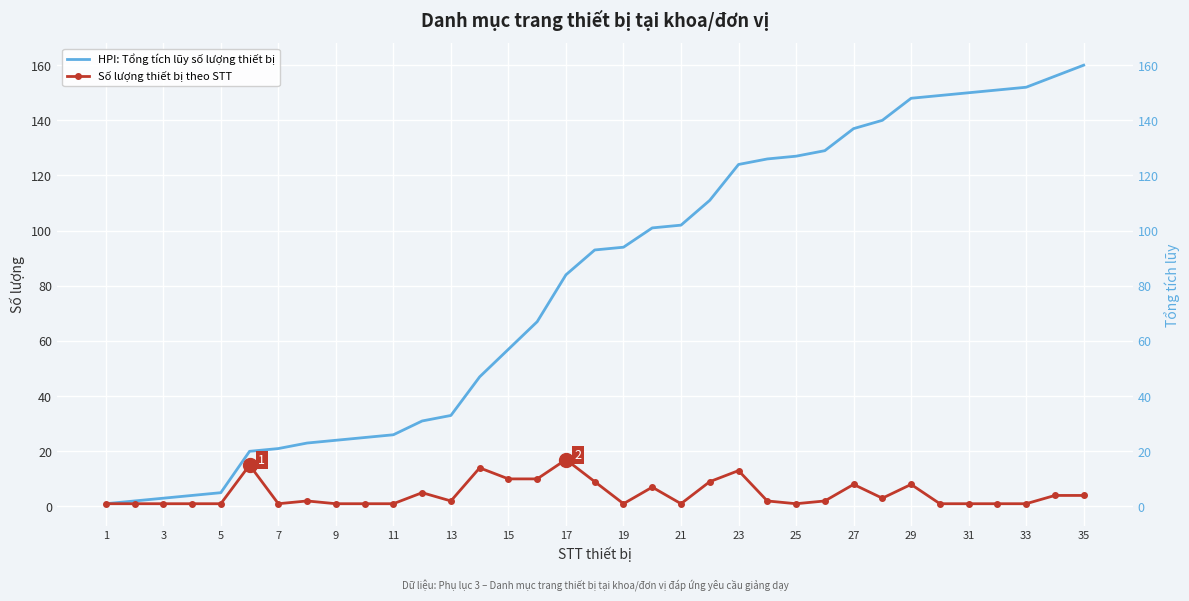

Is it true that HPI: Tổng tích lũy số lượng thiết bị equals 26 at 11?

True